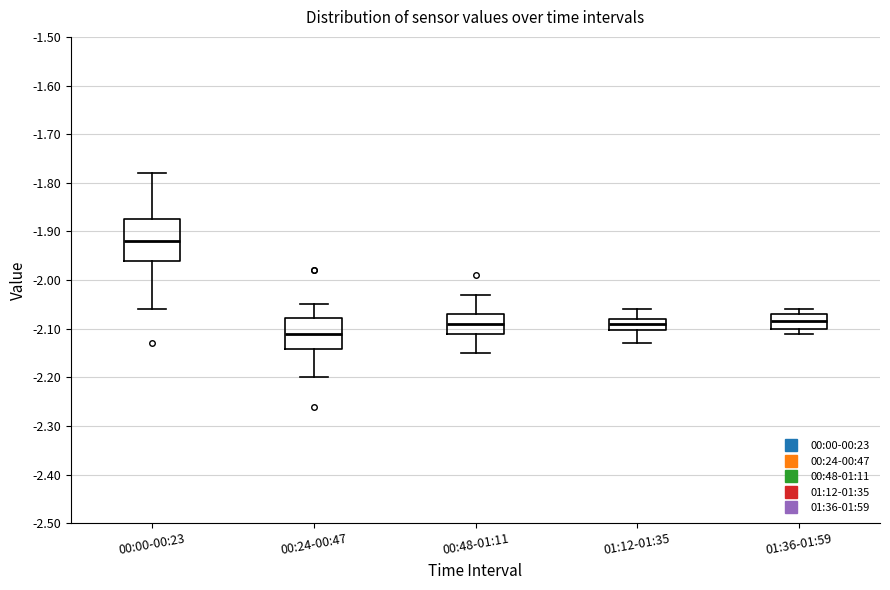

Which box has the lowest median line?

00:24-00:47